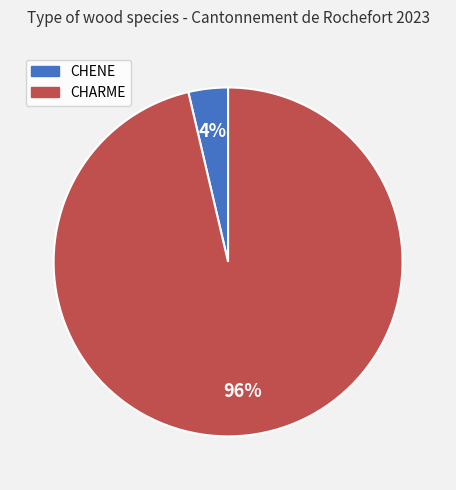

True or false: CHARME accounts for 88% of the total.

False